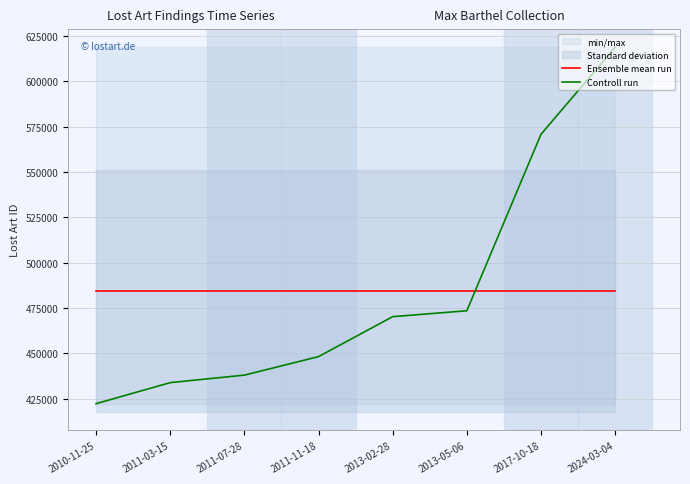

At which label does Controll run reach its minimum?

2010-11-25